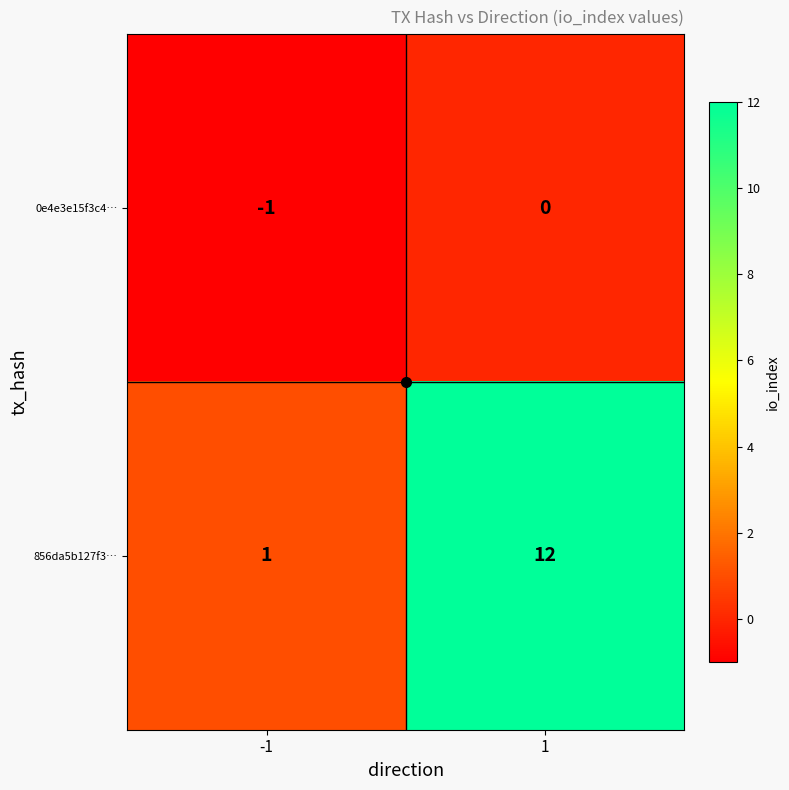

True or false: 856da5b127f3… has a value of 12 at 1.

True